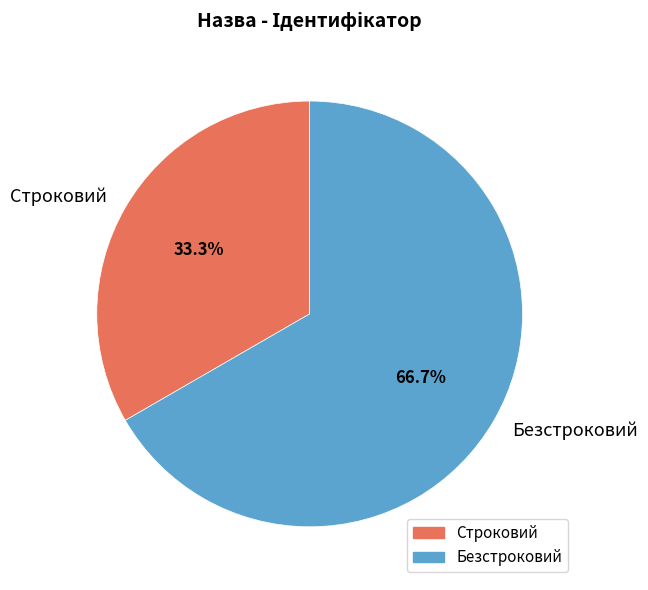

To the nearest percent, what portion does Строковий represent?

33%